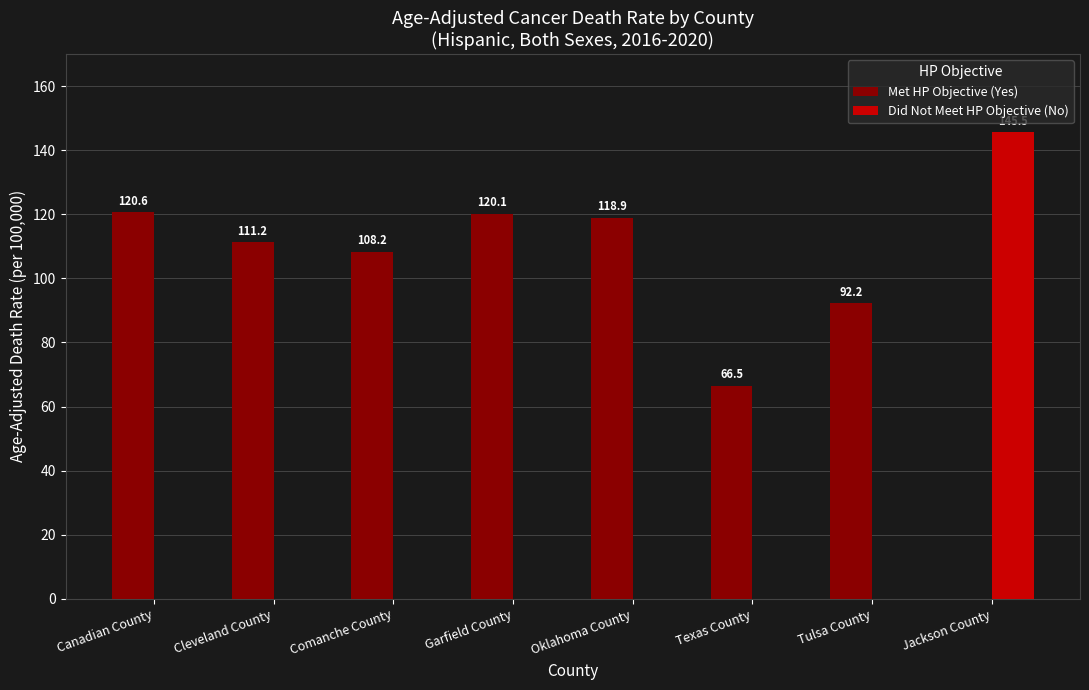

Which series changed the most between Comanche County and Jackson County?

Did Not Meet HP Objective (No)